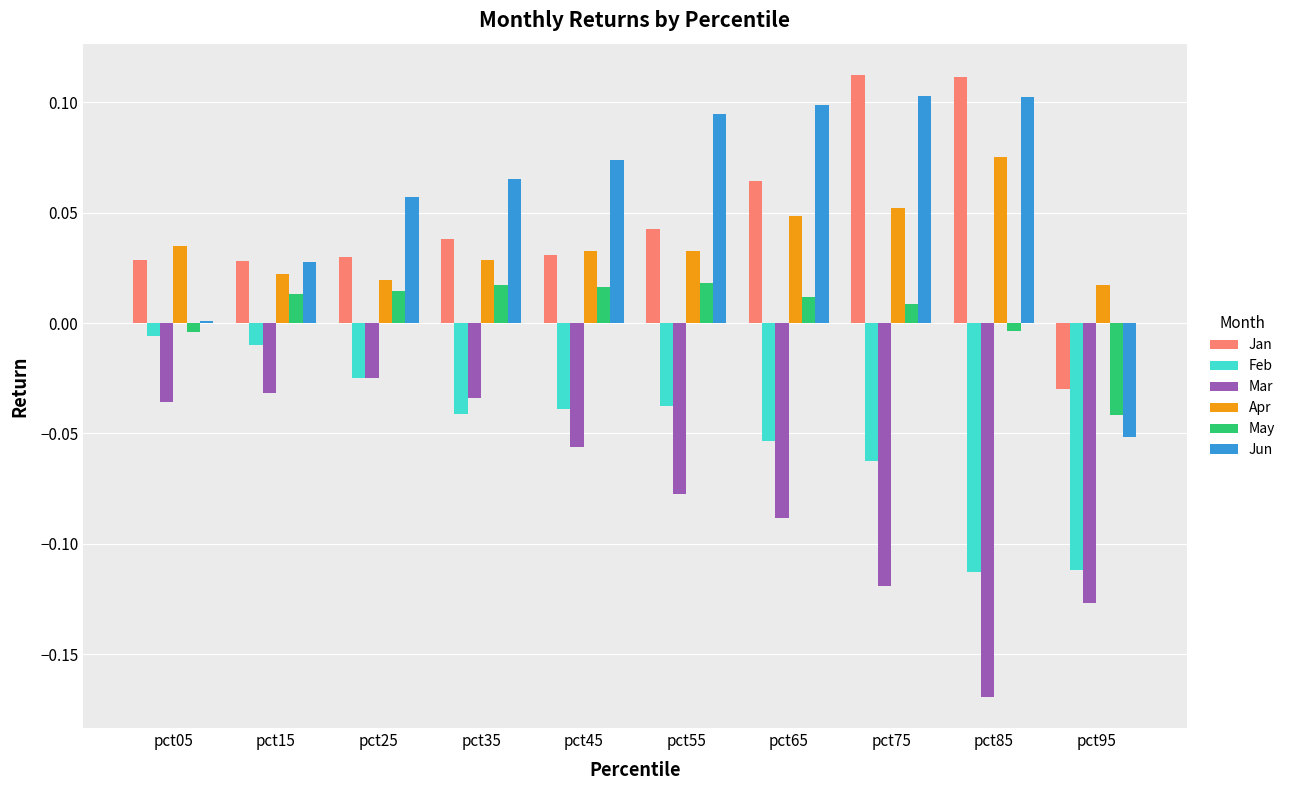

The value of Feb at pct65 is -0.0. True or false?

False